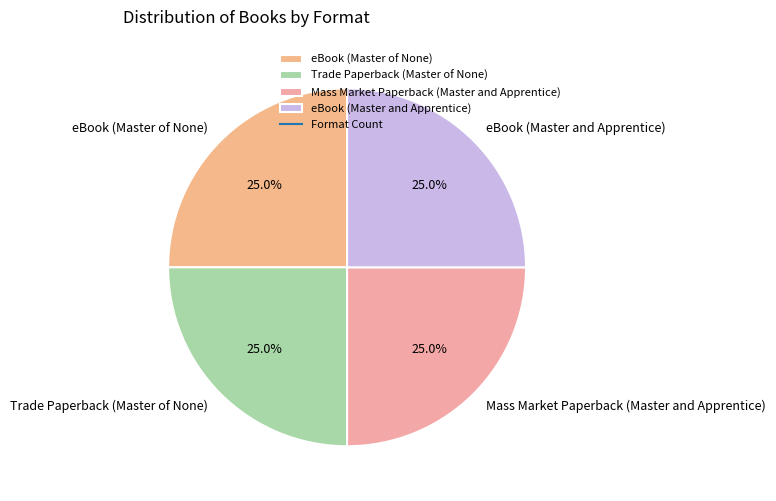

True or false: eBook (Master of None) accounts for 25% of the total.

True